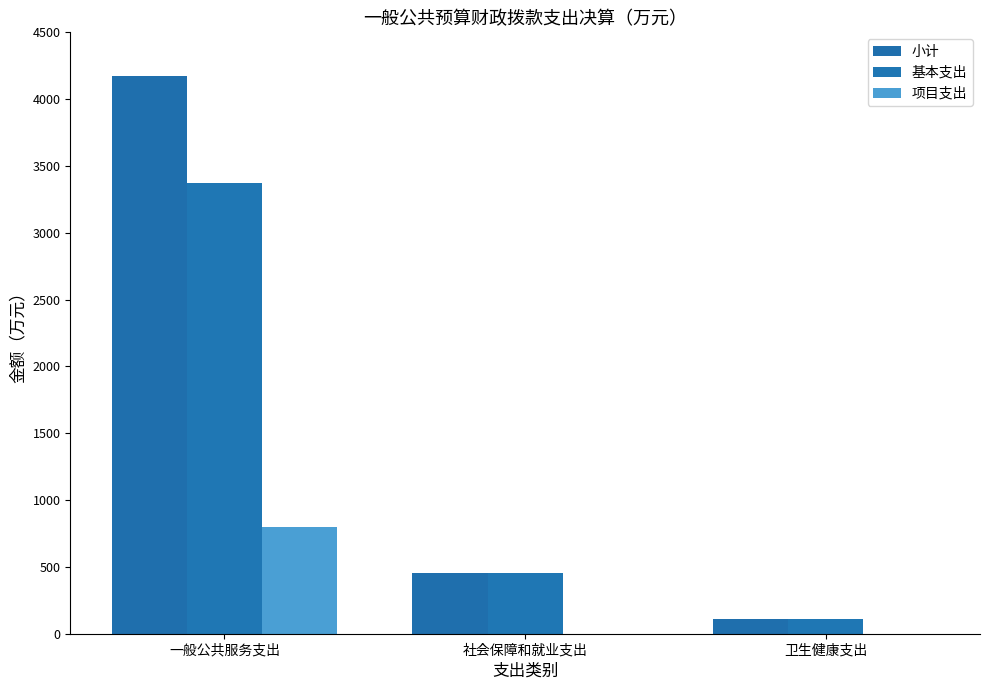

Read the 基本支出 value at 卫生健康支出.

112.6